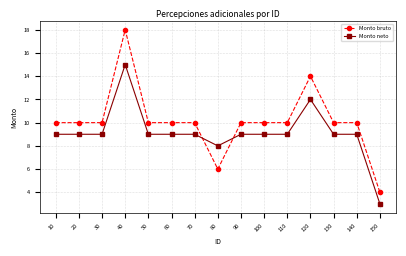

What is the approximate value of Monto bruto at 70?

10